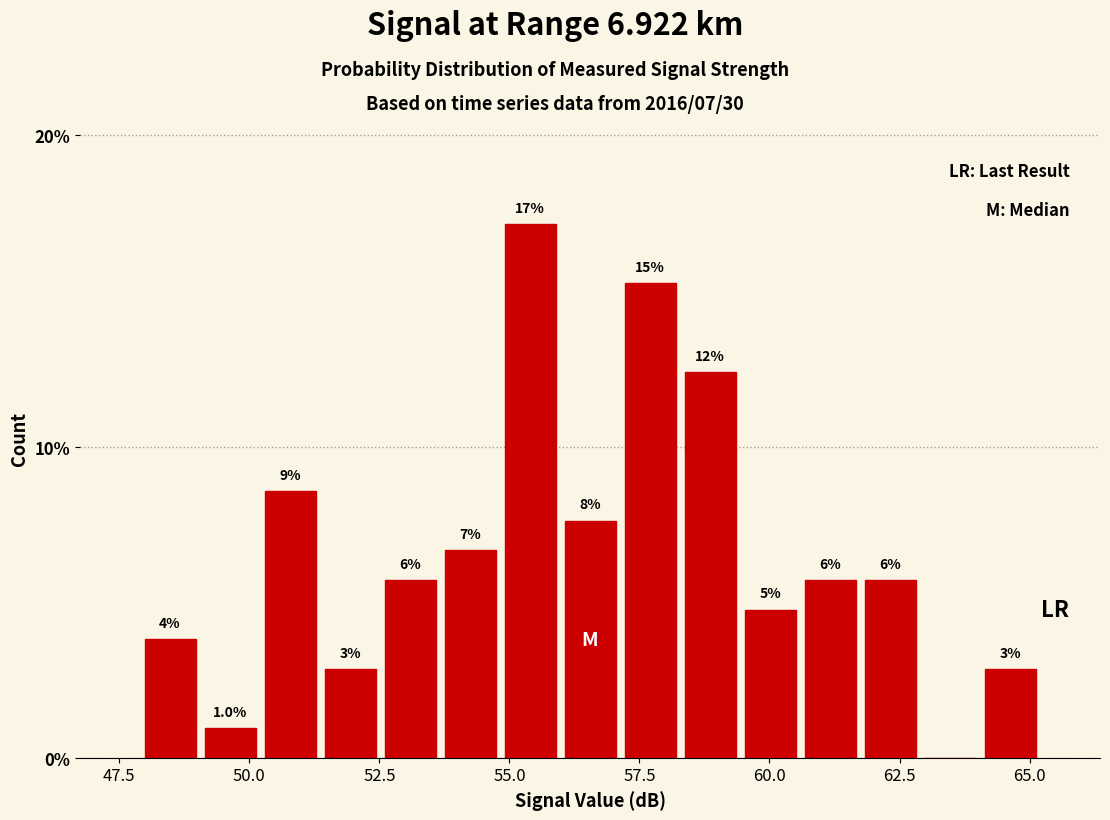

Around what value on the x-axis is the tallest bar? Give the approximate position of its centre, as read against the axis.

55.5